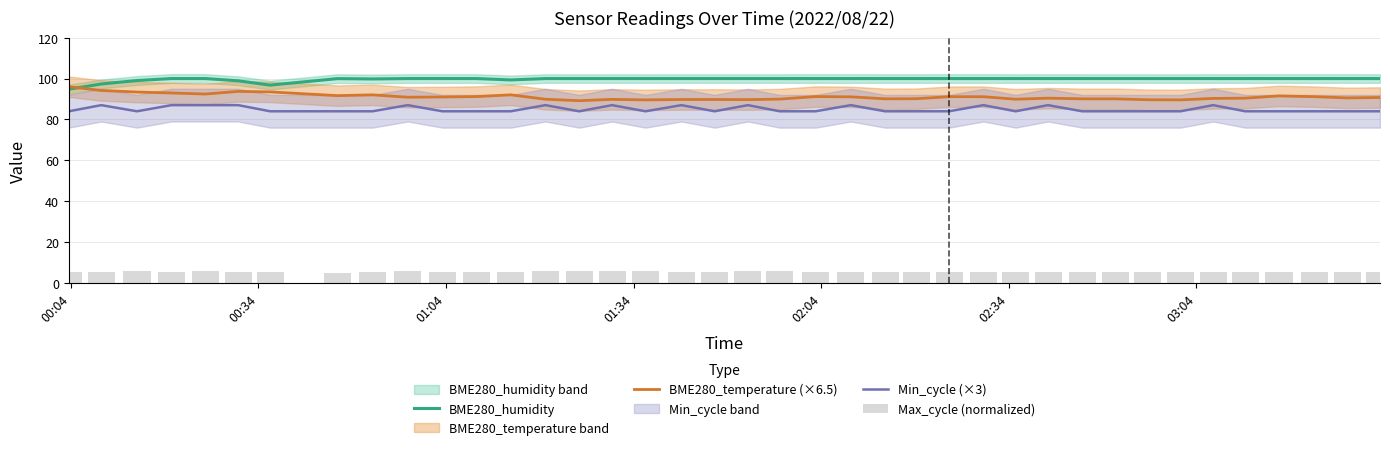

What is the sum of all BME280_humidity values?

3886.0